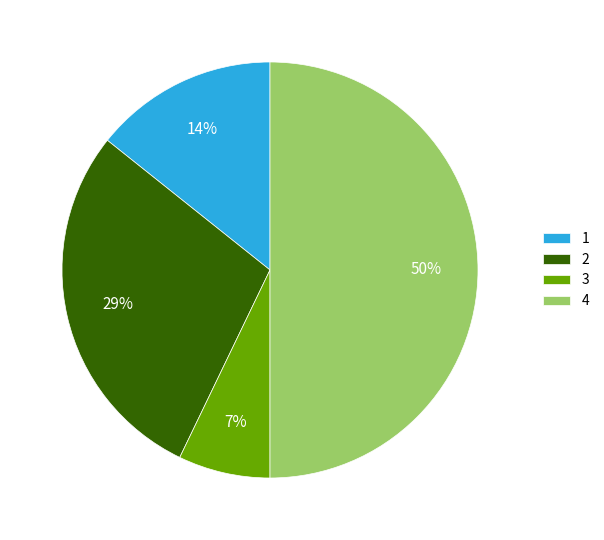

Count the number of slices in the pie.

4